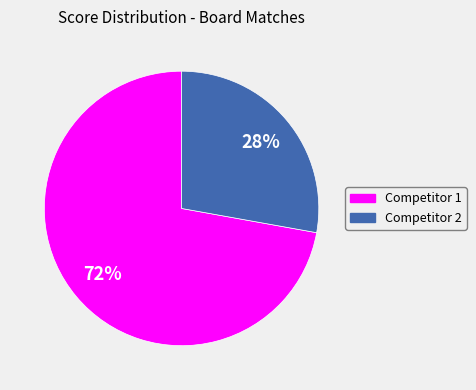

Does any single category account for the majority?

Yes